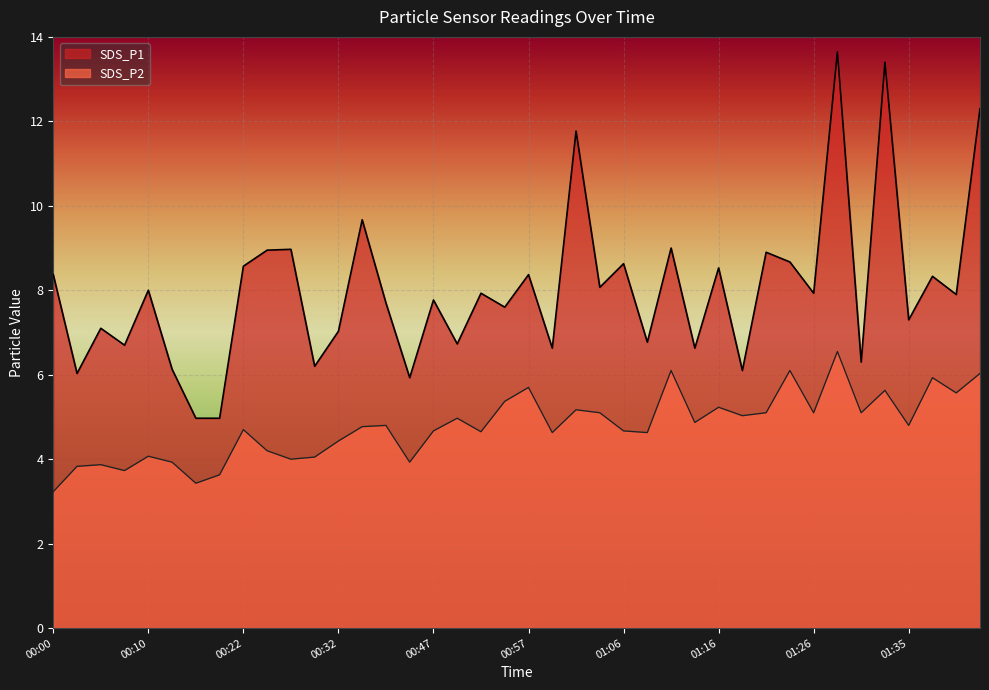

What position from the right is 01:33?

5